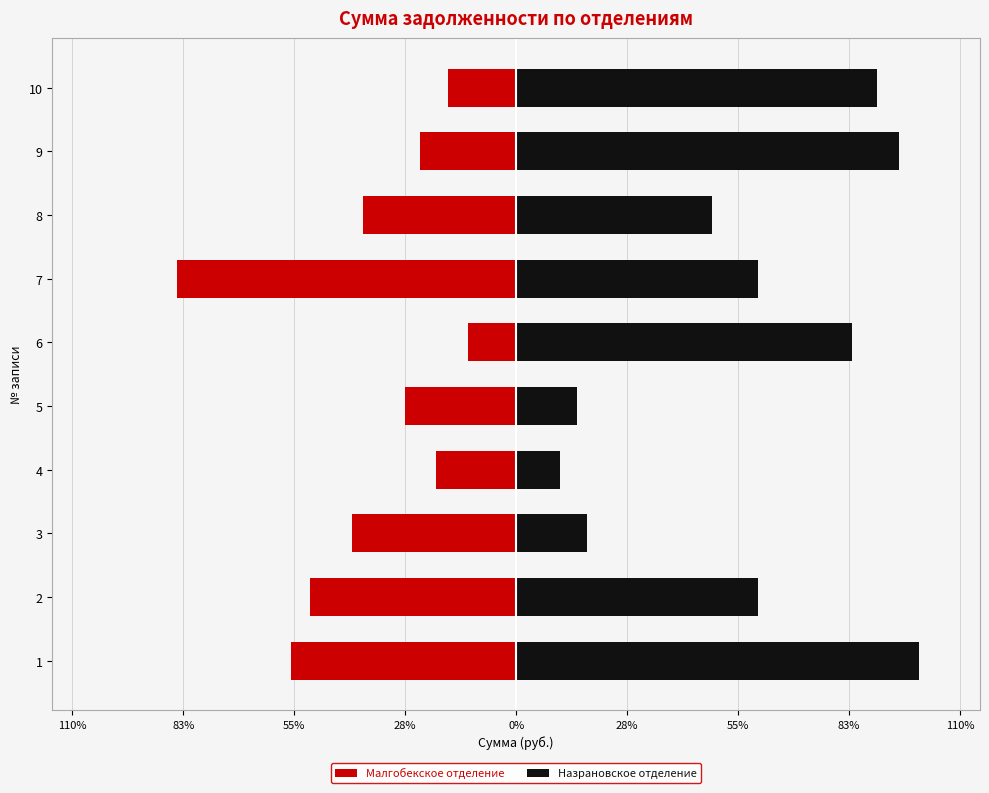

True or false: Назрановское отделение has a value of 45761.9 at 2.

True